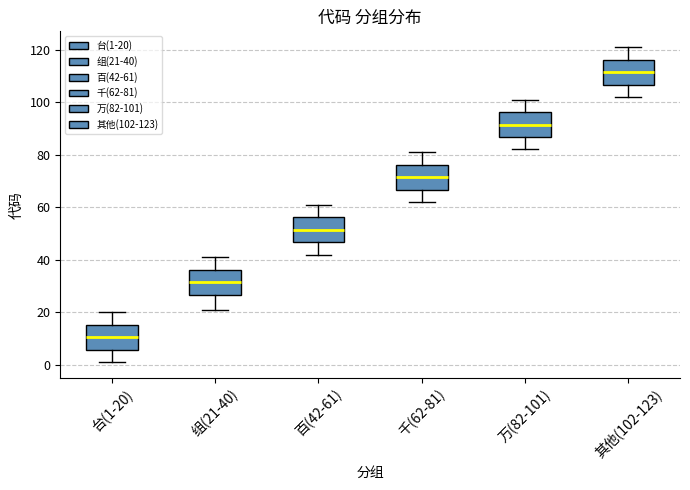

Where does the median line of the box for 万(82-101) sit on the y-axis? The values are not printed on the chart, so give them approximately, as read against the axis.

92